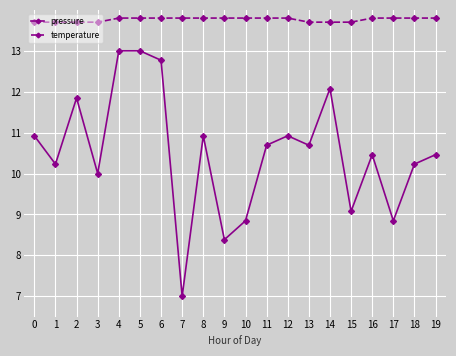

True or false: temperature and pressure intersect in this chart.

False